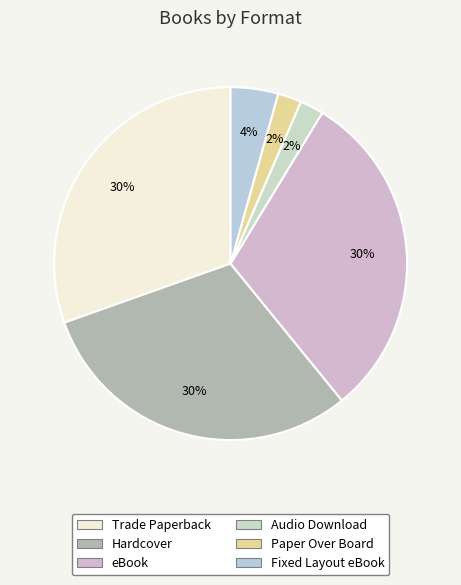

Is it true that Trade Paperback is 30% of the pie?

True